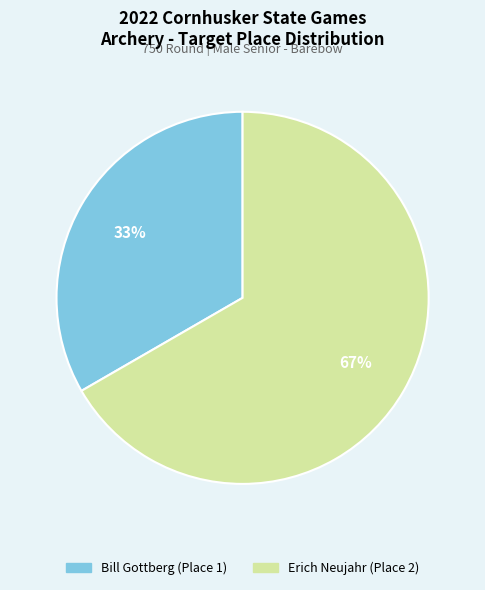

What is the ratio of the value at Bill Gottberg (Place 1) to the value at Erich Neujahr (Place 2)?

0.5